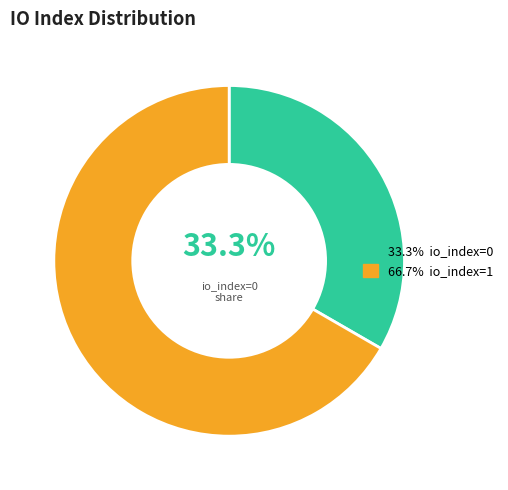

What percentage is the io_index=1 slice, to the nearest percent?

100%